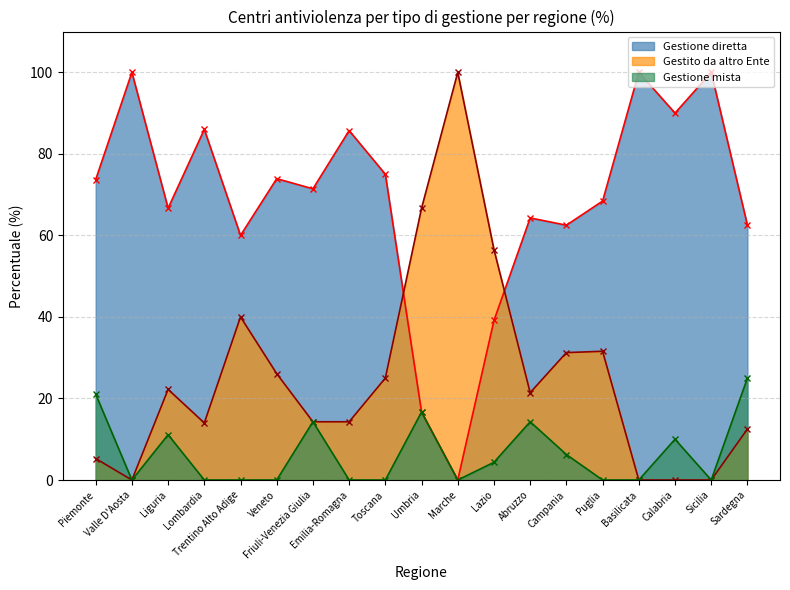

Between Valle D'Aosta and Abruzzo, which series saw the biggest shift?

Gestione diretta